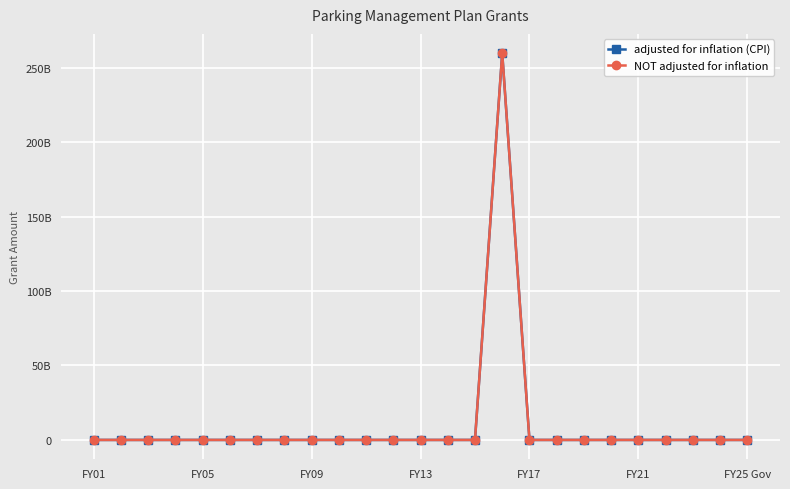

Does the chart have visible grid lines?

Yes